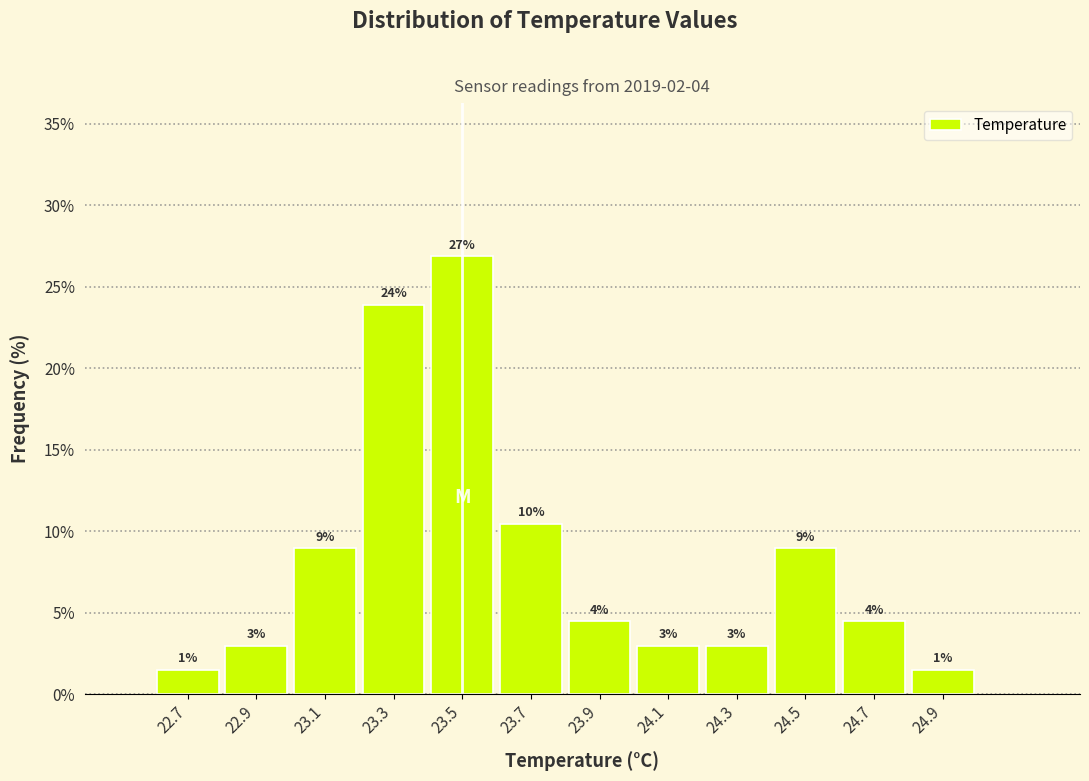

Which range on the x-axis has the tallest bar?

23.4 to 23.6